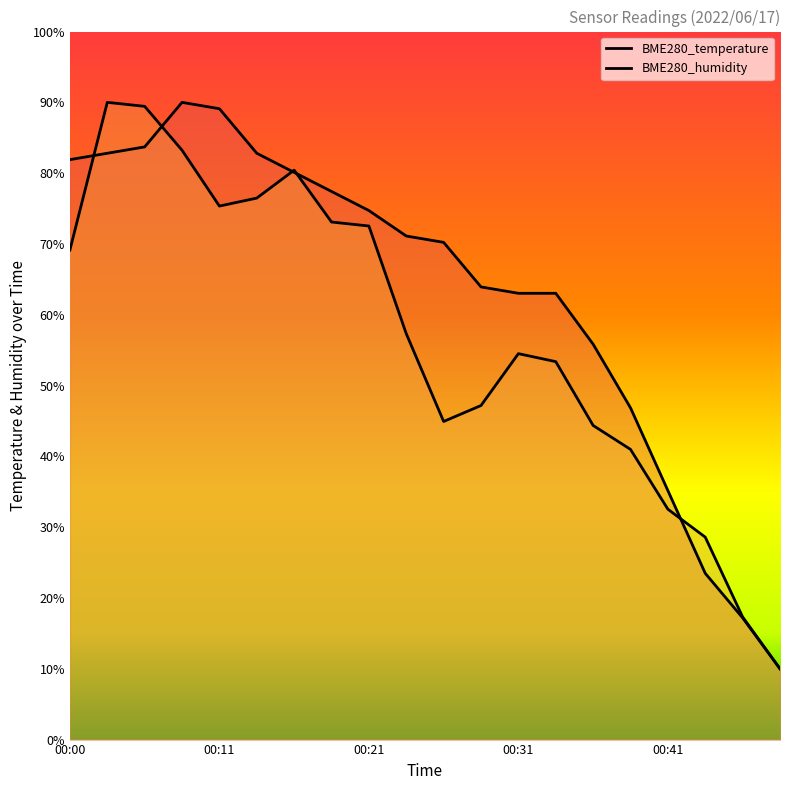

How many lines are shown in the chart?

2